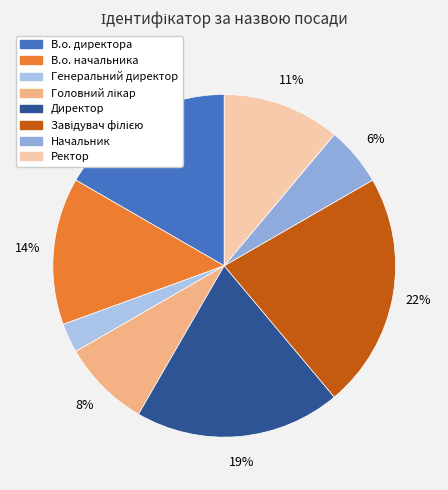

Which category has the smallest portion of the pie?

Генеральний директор